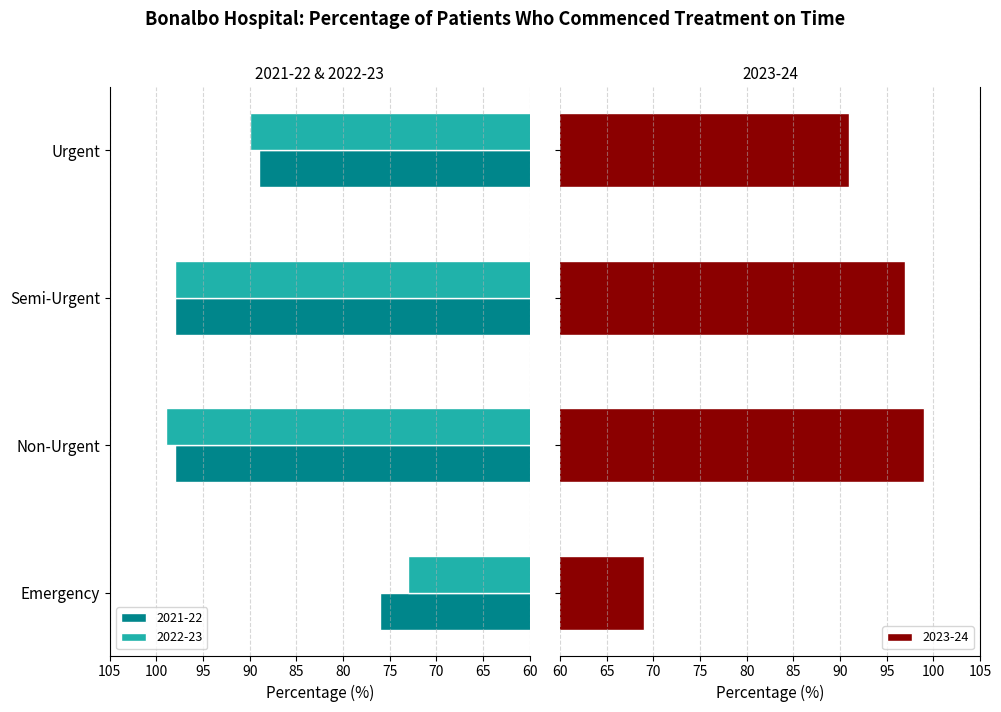

What are all the series names shown in the legend?

2021-22, 2022-23, 2023-24